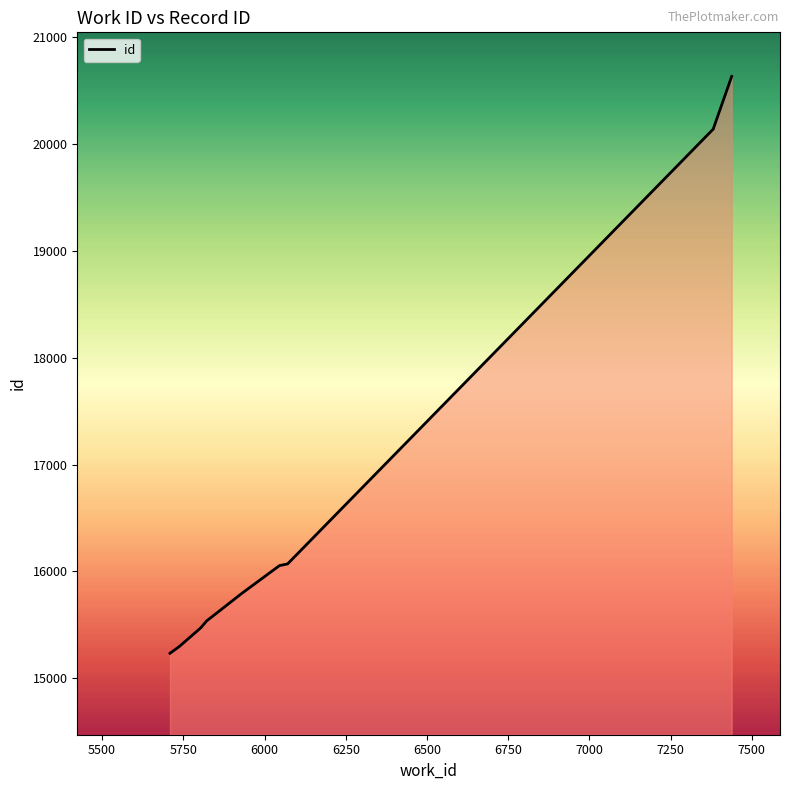

What is the value of the 8th point from the left?

20140